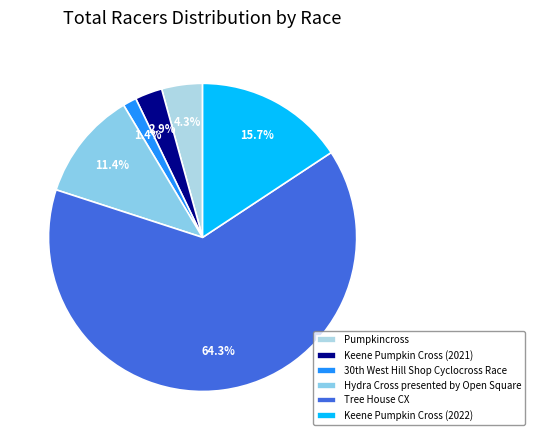

To the nearest percent, what is the average slice percentage?

17%